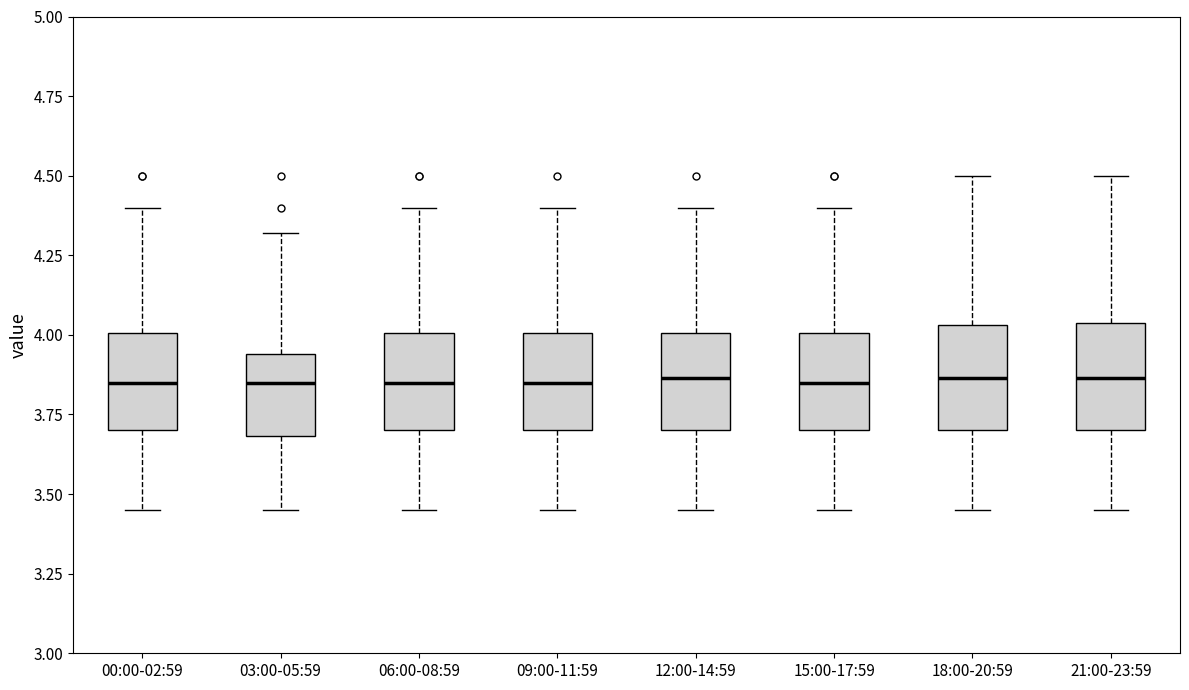

Reading left to right, transcribe this box plot: for each box, give where its median line is, the range the box spans, and where its two whiskers end, as read against the y-axis. The values are not printed on the chart, so give them approximately, as read against the axis.

00:00-02:59: median 3.85, box 3.70 to 4.00, whiskers 3.45 to 4.40
03:00-05:59: median 3.85, box 3.70 to 3.95, whiskers 3.45 to 4.30
06:00-08:59: median 3.85, box 3.70 to 4.00, whiskers 3.45 to 4.40
09:00-11:59: median 3.85, box 3.70 to 4.00, whiskers 3.45 to 4.40
12:00-14:59: median 3.85, box 3.70 to 4.00, whiskers 3.45 to 4.40
15:00-17:59: median 3.85, box 3.70 to 4.00, whiskers 3.45 to 4.40
18:00-20:59: median 3.85, box 3.70 to 4.05, whiskers 3.45 to 4.50
21:00-23:59: median 3.85, box 3.70 to 4.05, whiskers 3.45 to 4.50